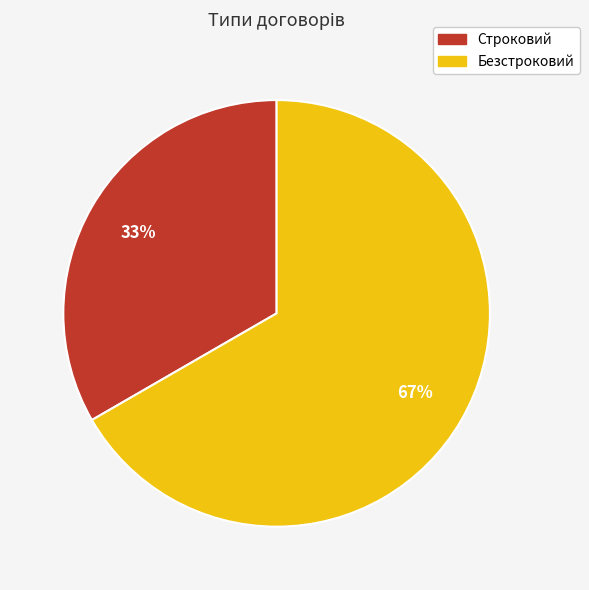

Count the number of slices in the pie.

2